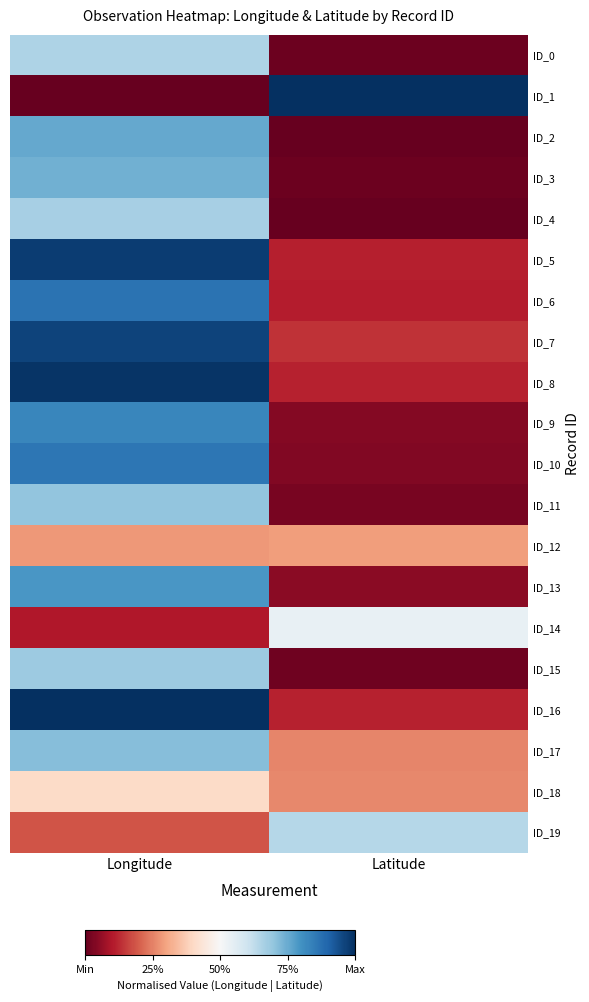

At how many categories does at least one series exceed 0?

2